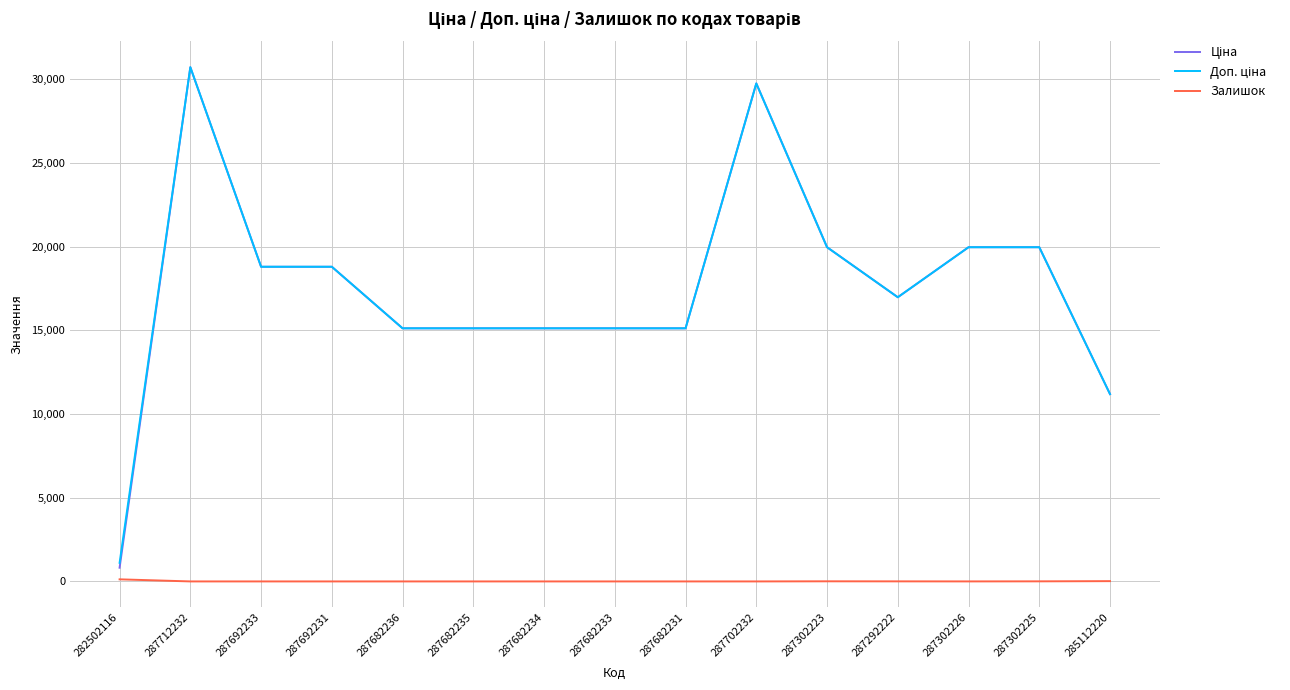

What is the greatest value displayed?

30717.1